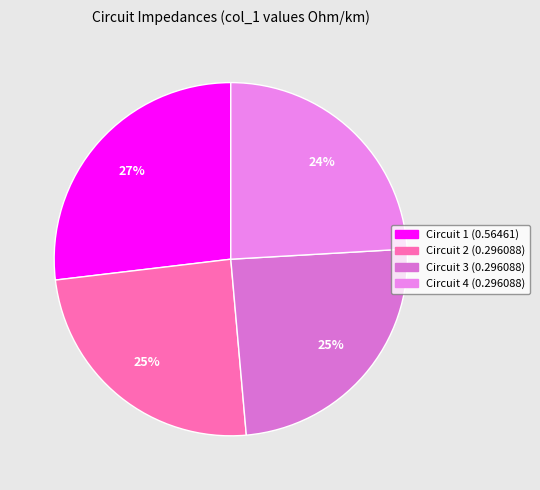

What percentage do Circuit 1 (0.56461) and Circuit 4 (0.296088) together represent?

51.0%